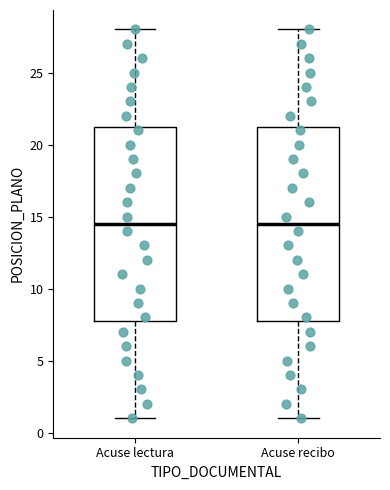

Where does the median line of the box for Acuse recibo sit on the y-axis? The values are not printed on the chart, so give them approximately, as read against the axis.

14.5